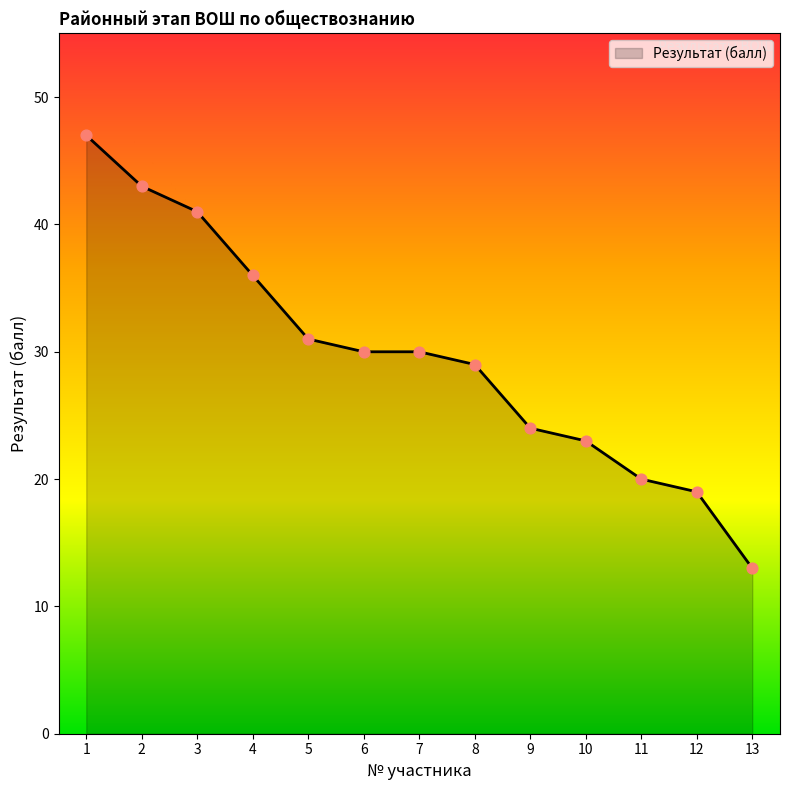

What is the ratio of the value at 4 to the value at 5?

1.2